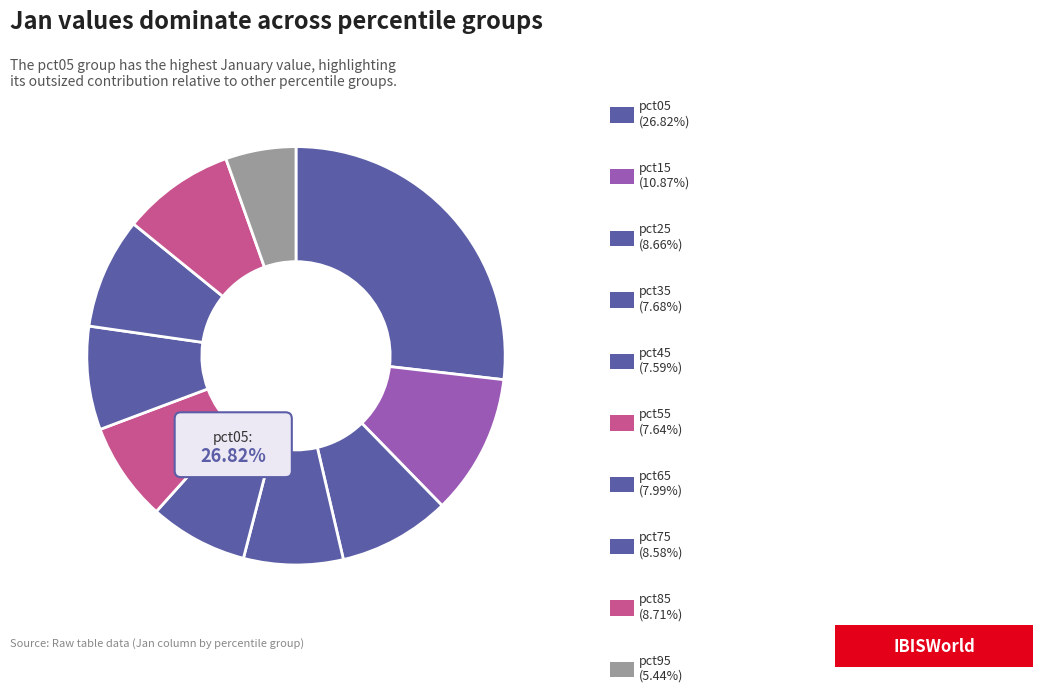

What percentage is NOT represented by pct05?

73.2%